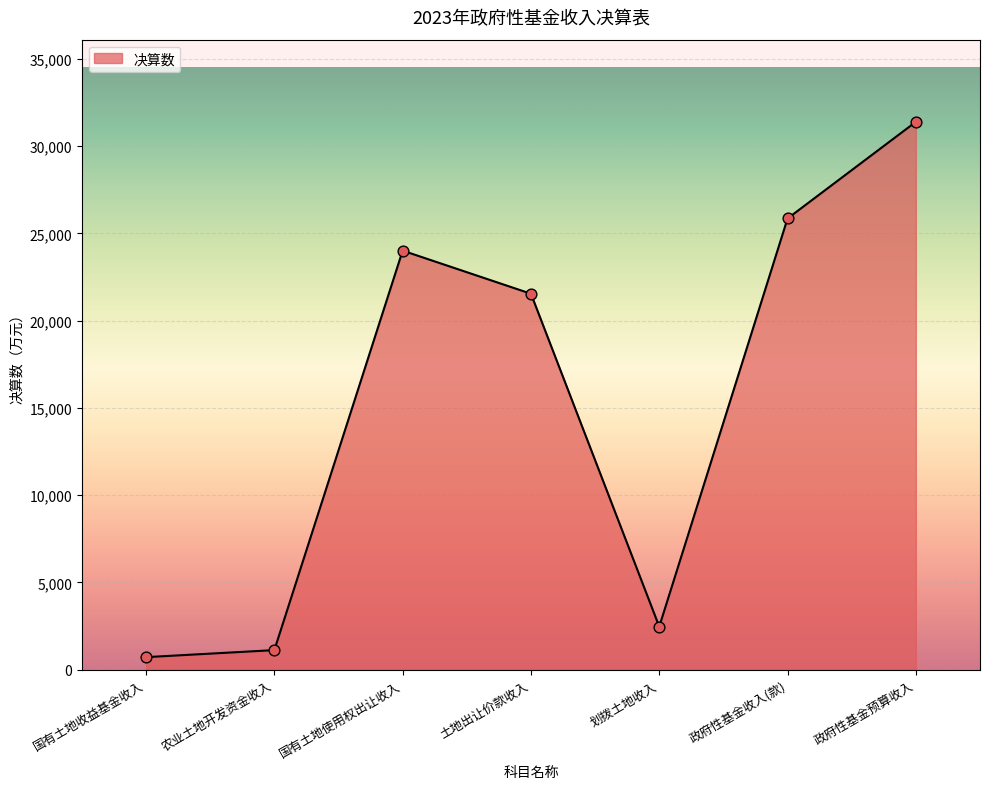

Approximately how many times larger is the value at 国有土地使用权出让收入 compared to 农业土地开发资金收入?

21.4